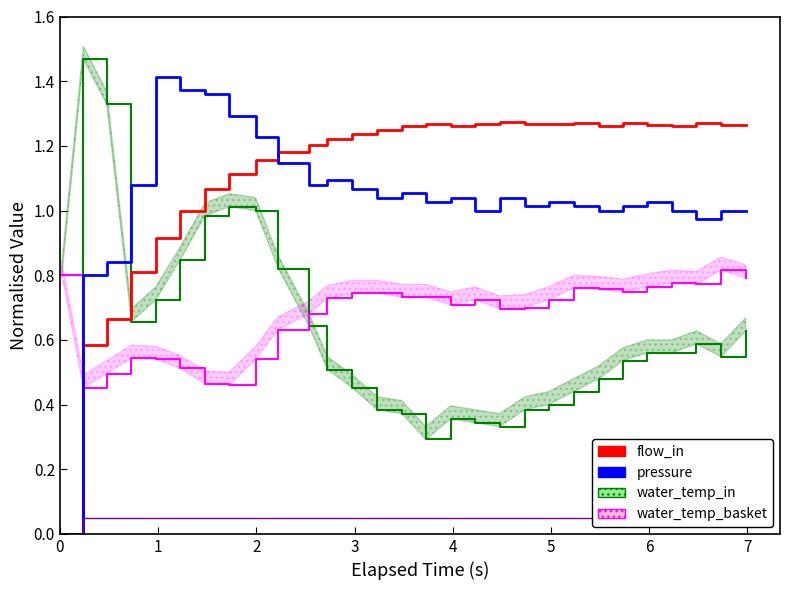

Is it true that pressure equals 0.6 at 20?

False